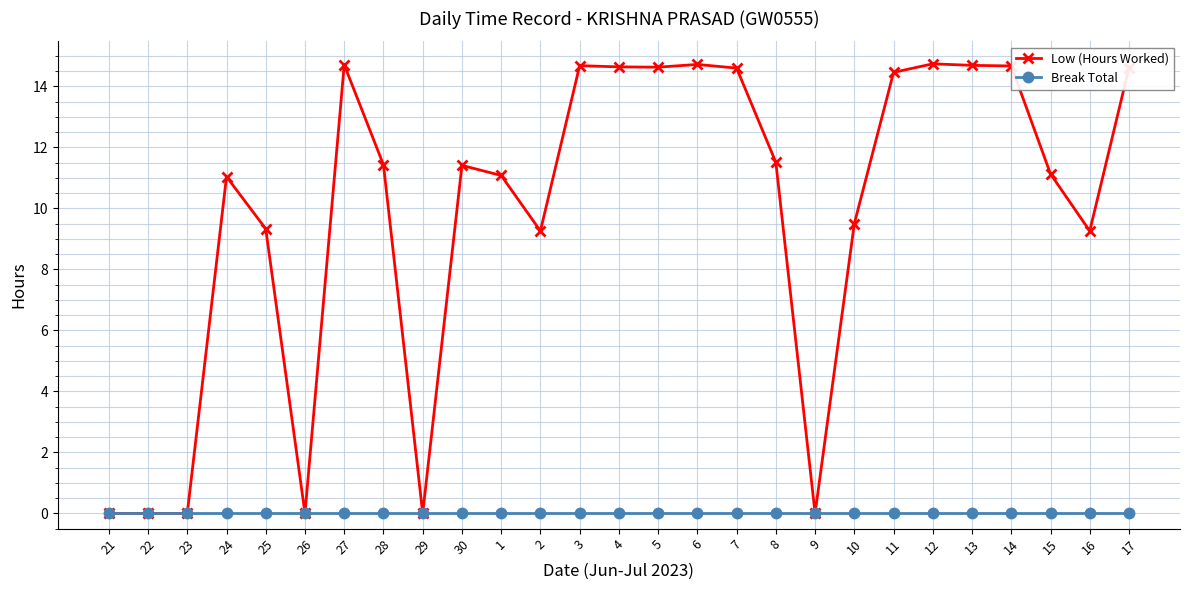

Is the value of Break Total at 25 greater than the value of Low (Hours Worked) at 16?

No